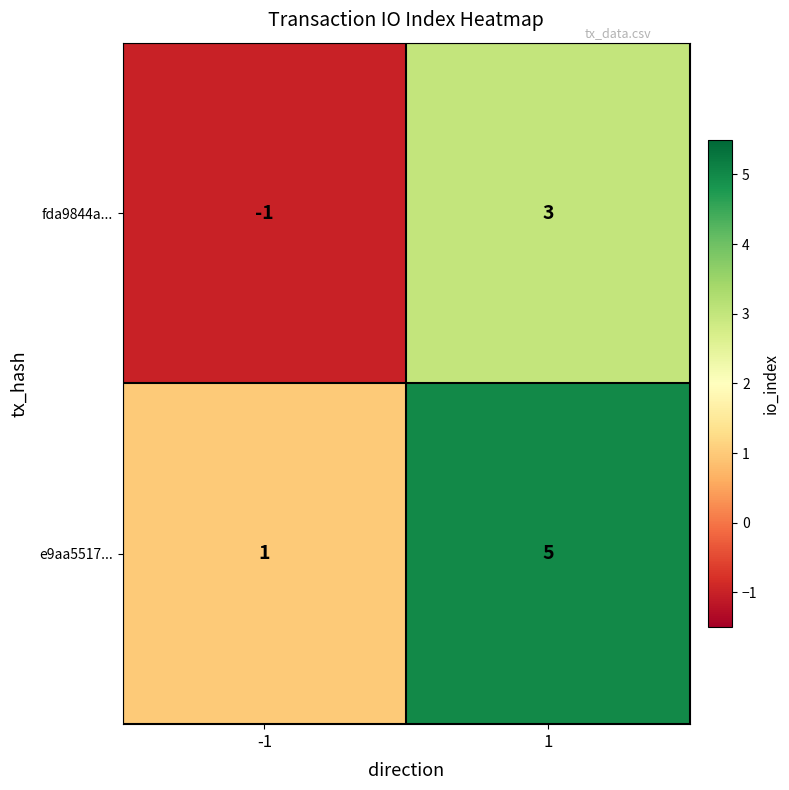

The value of e9aa5517... at -1 is 1. True or false?

True